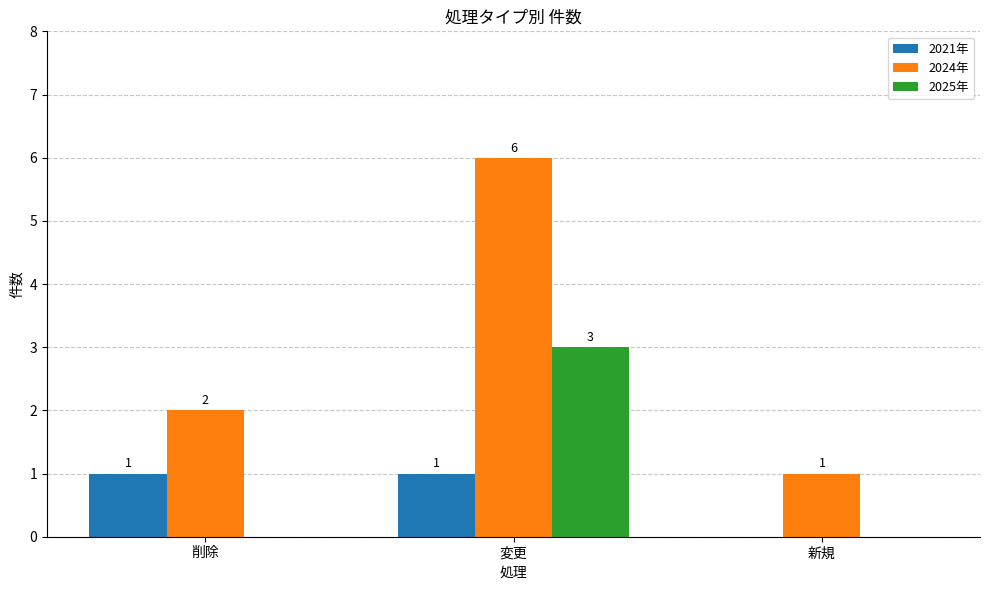

What are all the series names shown in the legend?

2021年, 2024年, 2025年